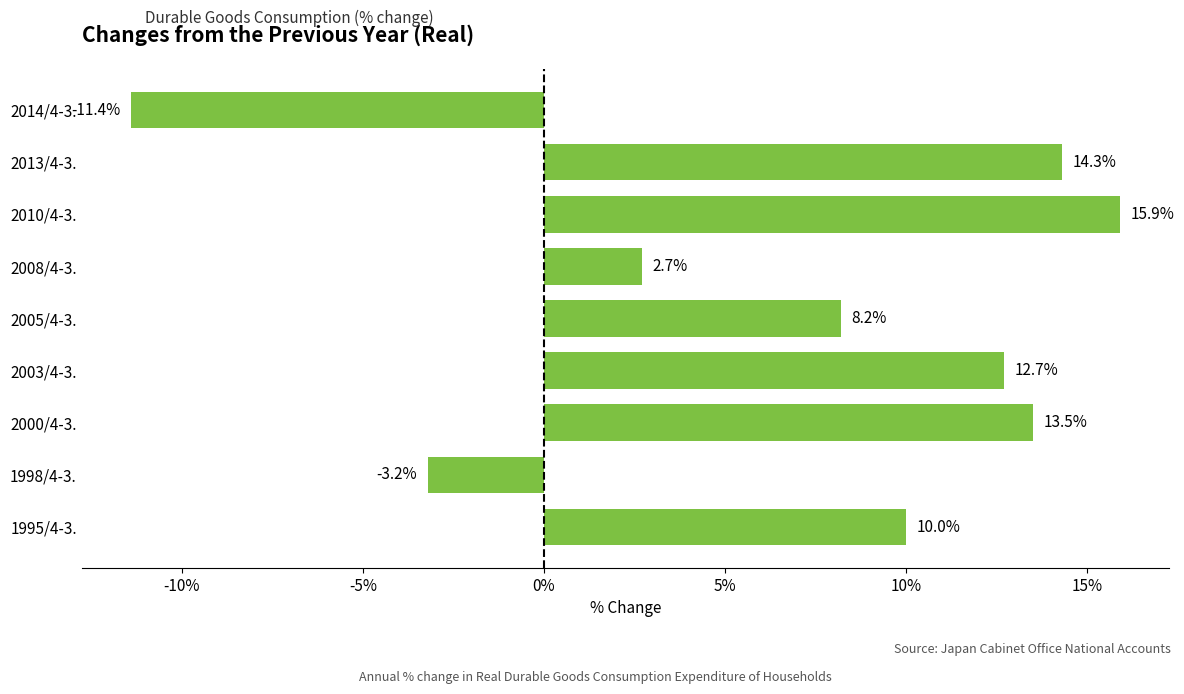

What is the change in value from 1995/4-3. to 2008/4-3.?

-7.3